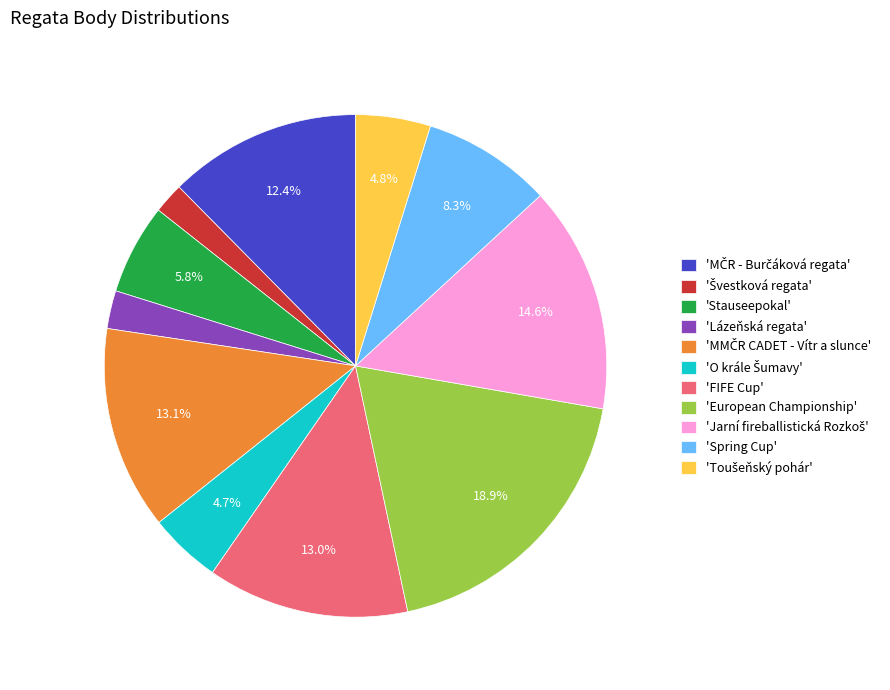

How many segments does this pie chart have?

11